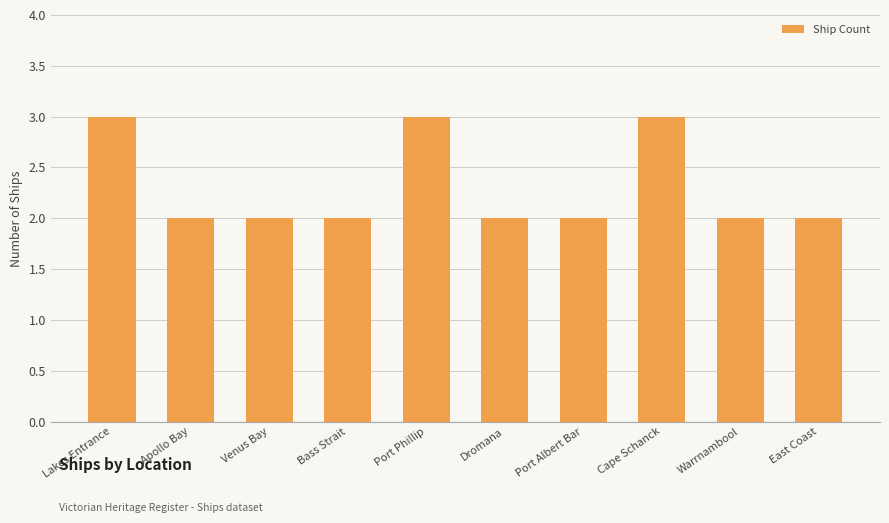

Approximately how many times larger is the value at Bass Strait compared to Cape Schanck?

0.7